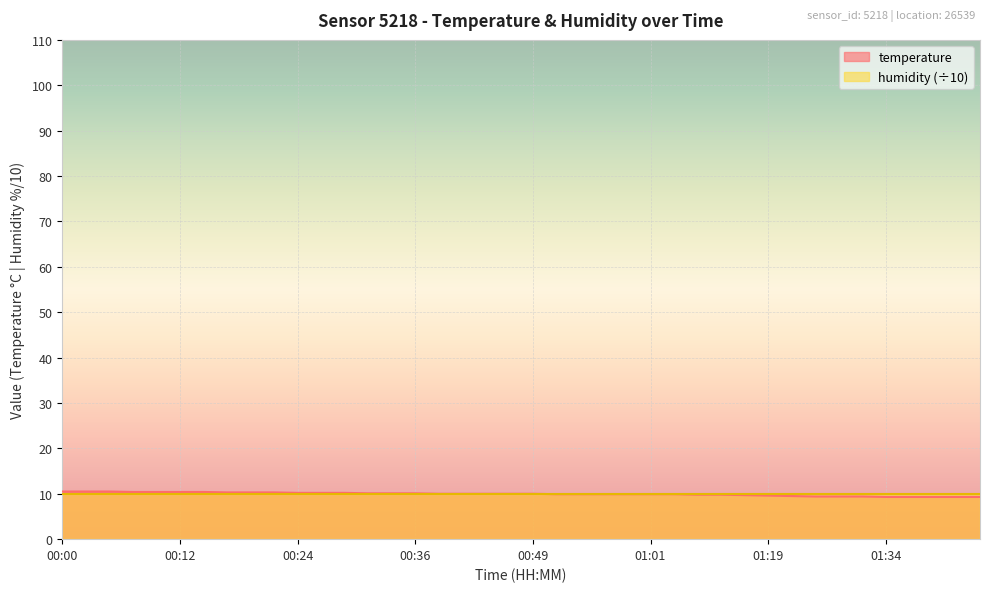

Is it true that the value at 00:46 is 17.2?

False